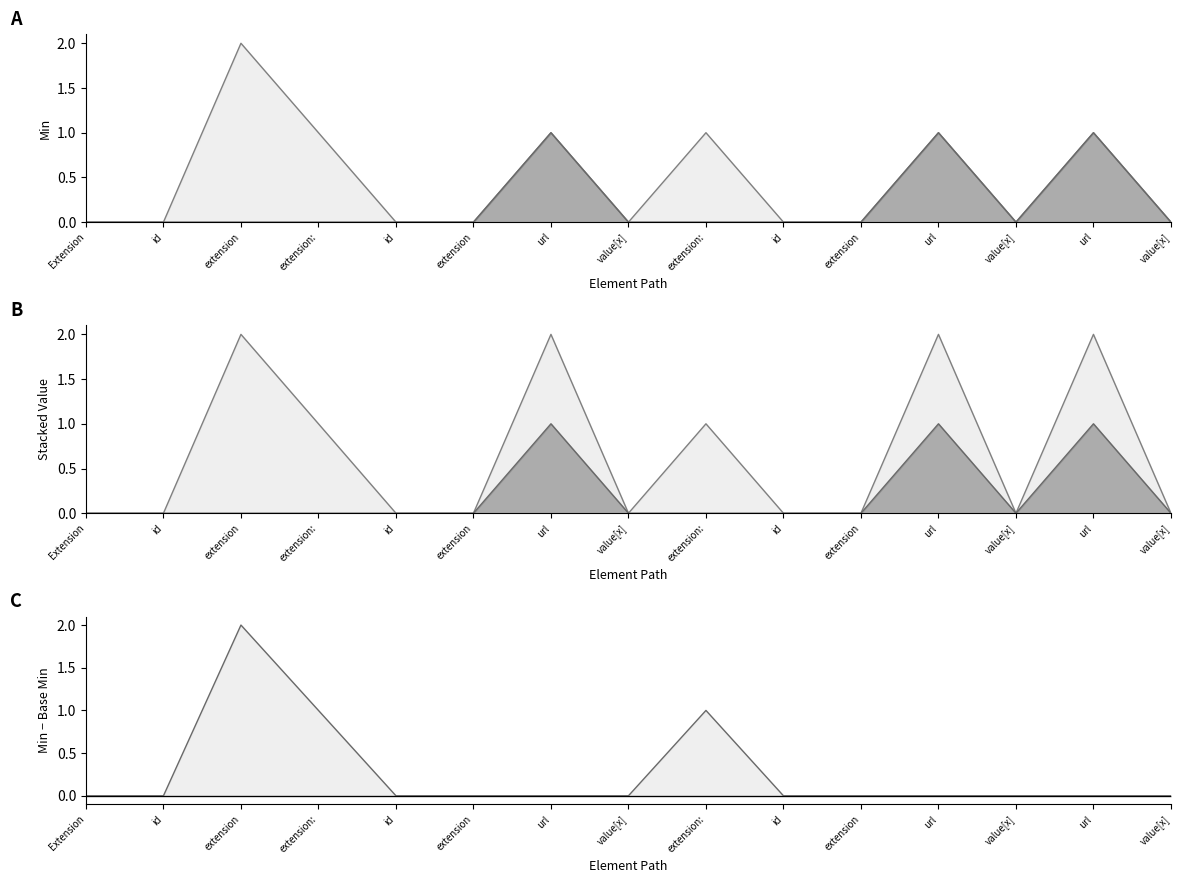

True or false: Min has a value of 0 at extension.

False